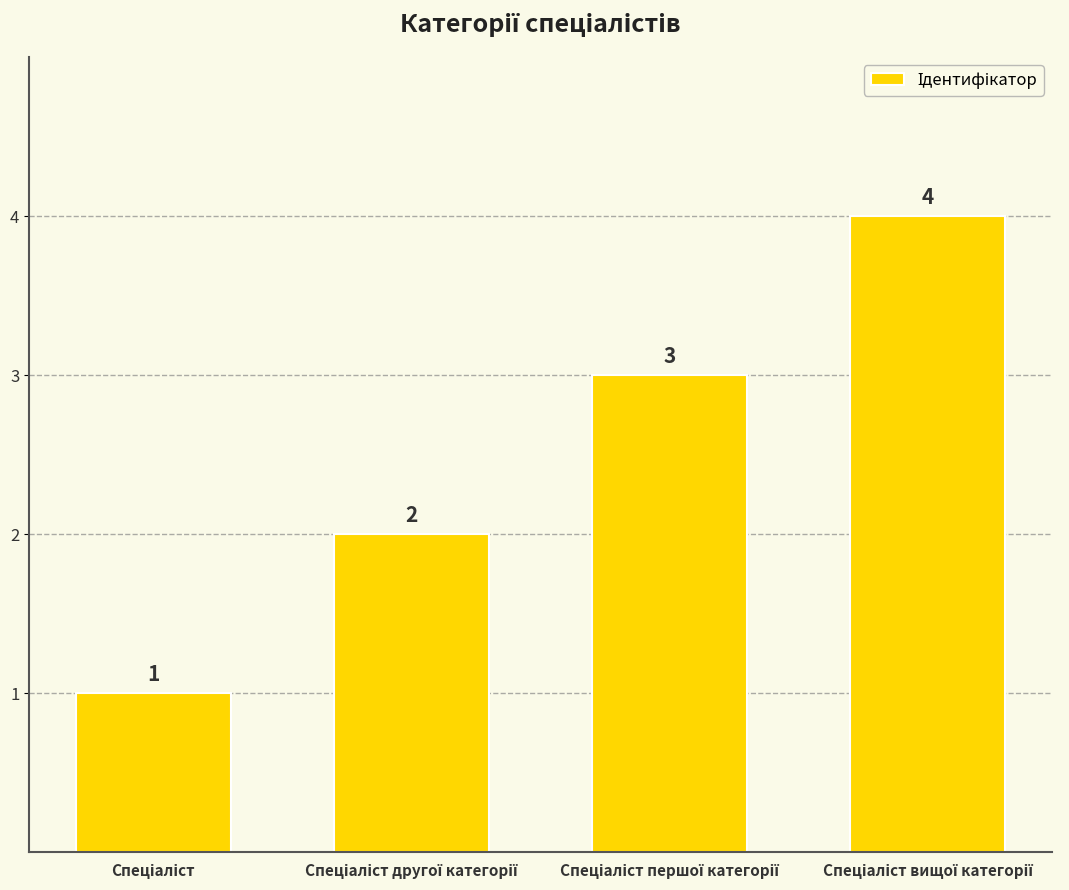

What is the minimum value shown in the chart?

1